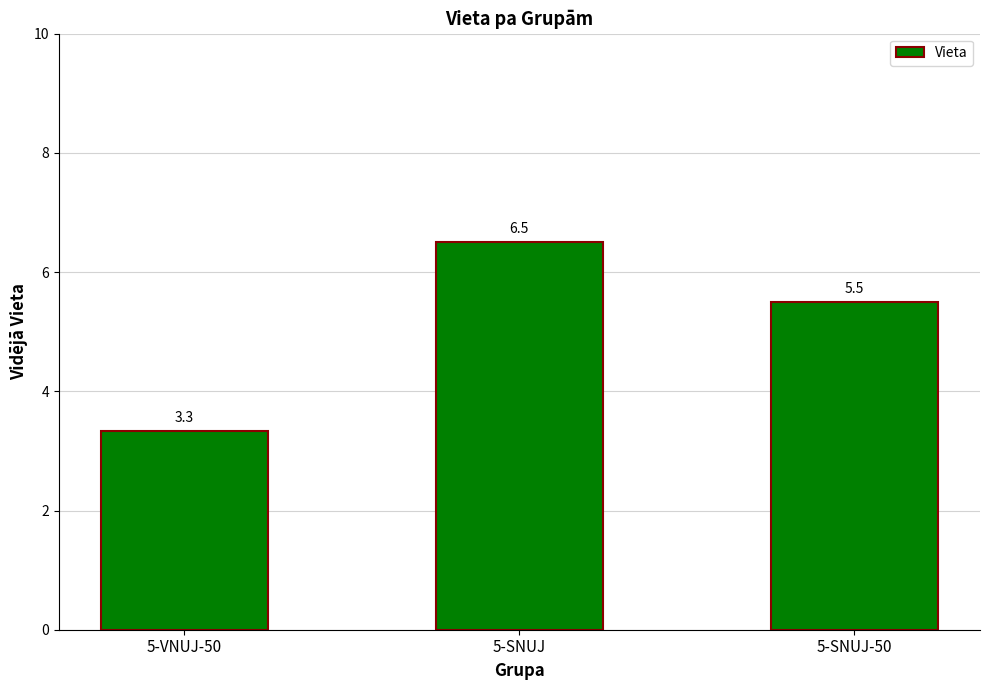

List the labels in order of value, smallest first.

5-VNUJ-50, 5-SNUJ-50, 5-SNUJ